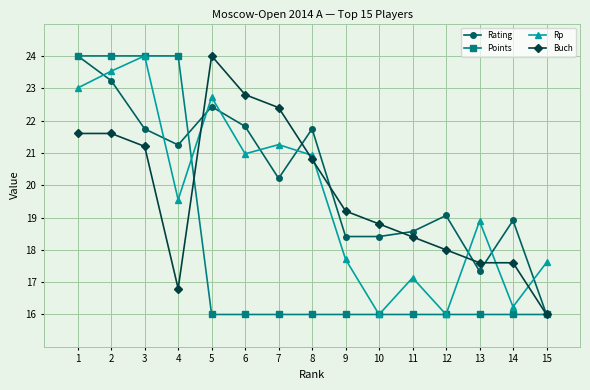

The Points series shows 16.0 at 12. True or false?

True